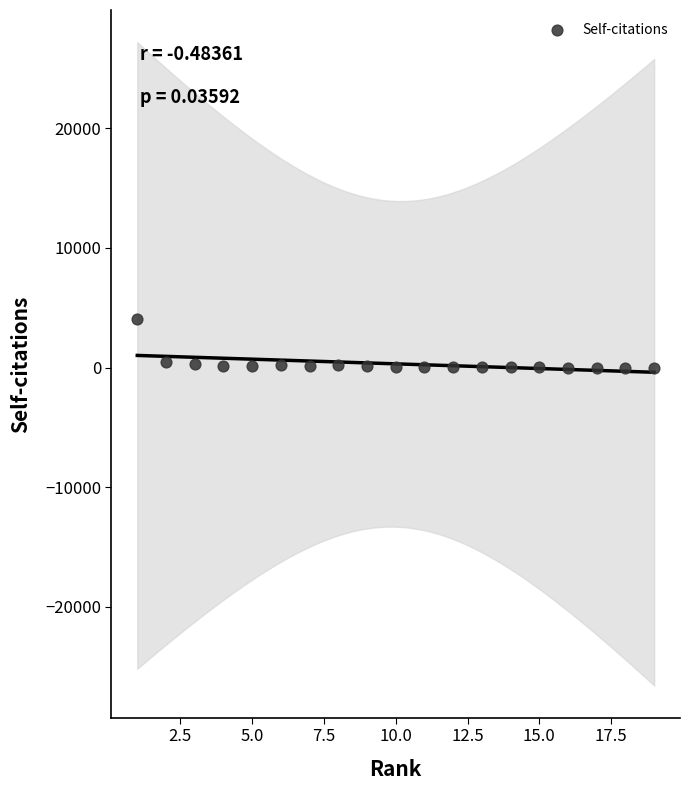

What is the range of Y values (max minus min)?

4035